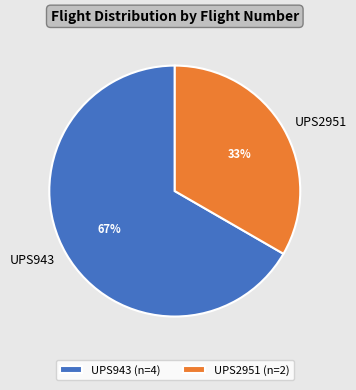

To the nearest percent, what percentage of the pie is UPS943?

67%